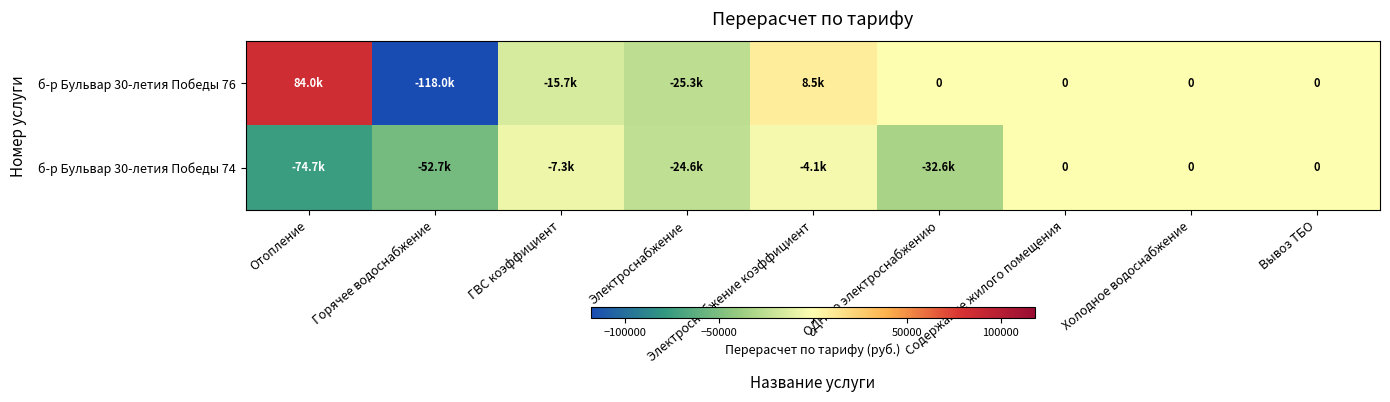

Is the value of б-р Бульвар 30-летия Победы 76 at Электроснабжение коэффициент greater than the value of б-р Бульвар 30-летия Победы 74 at ГВС коэффициент?

Yes